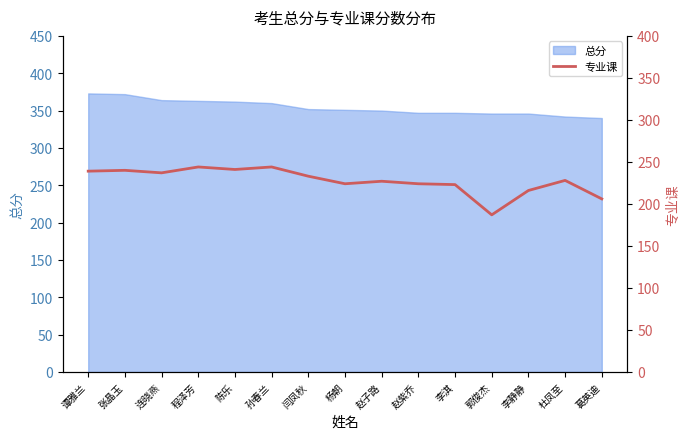

Reading right to left, extract all data points from this chart.

206	228	216	187	223	224	227	224	233	244	241	244	237	240	239